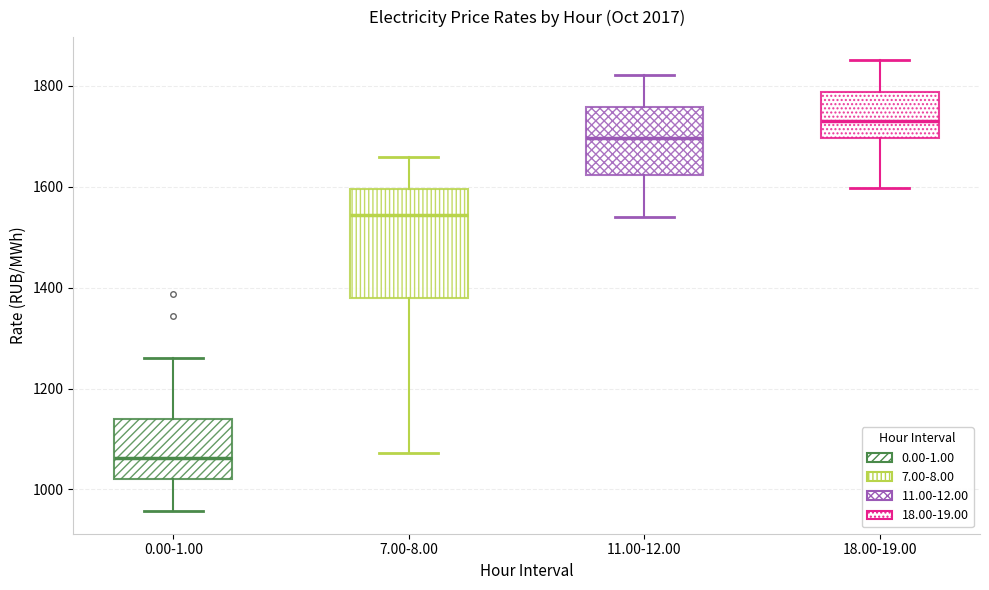

Where does the median line of the box for 0.00-1.00 sit on the y-axis? The values are not printed on the chart, so give them approximately, as read against the axis.

1060